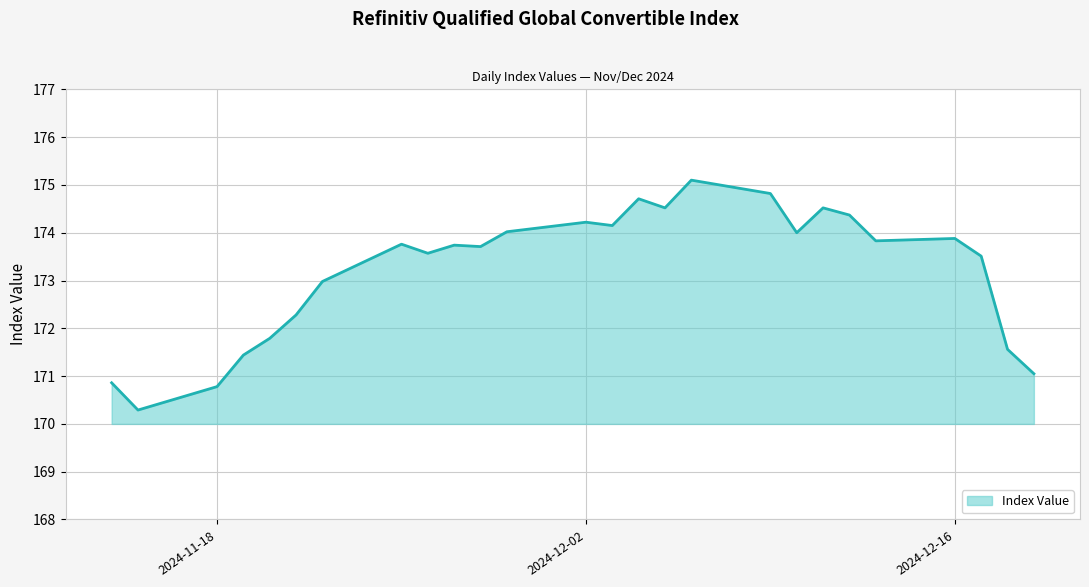

The chart shows a value of 174.2 at 2024-12-02. True or false?

True